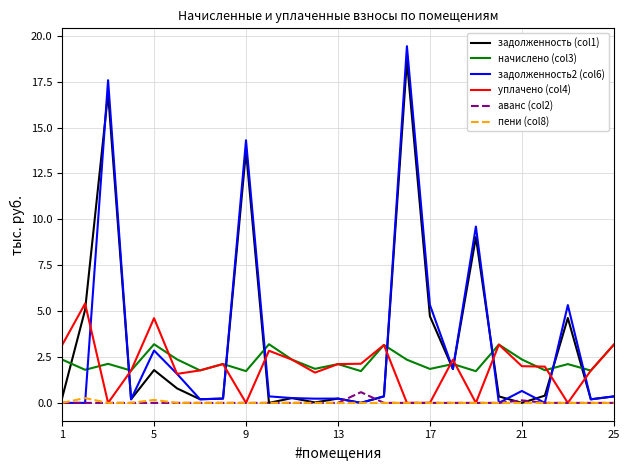

Which series has the widest spread of values?

задолженность2 (col6)